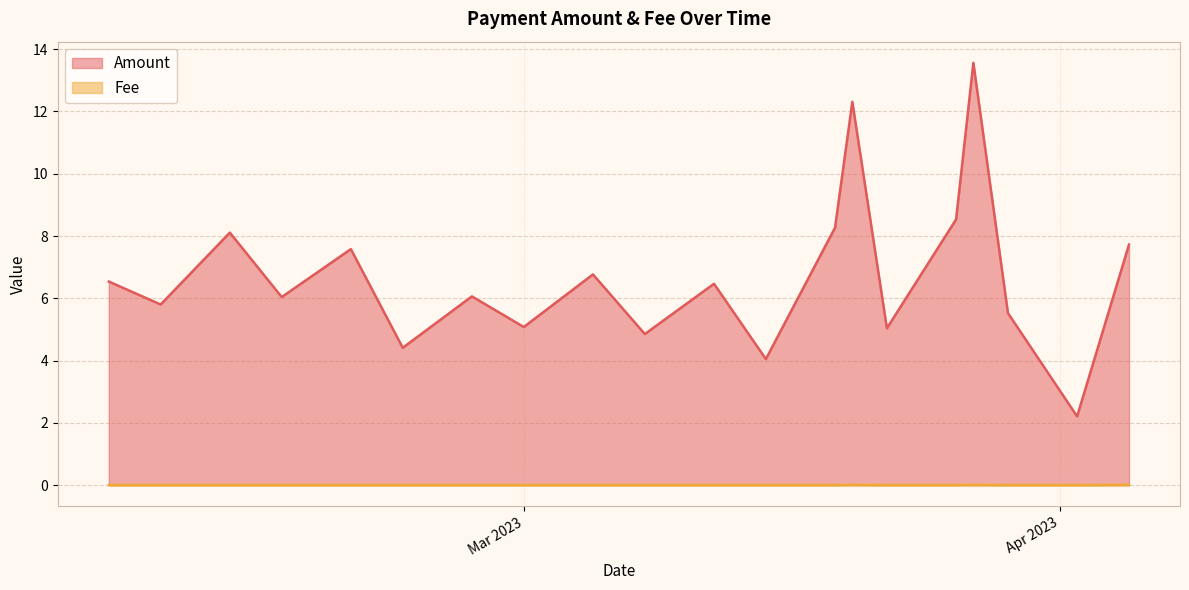

True or false: Amount and Fee cross at least once.

False